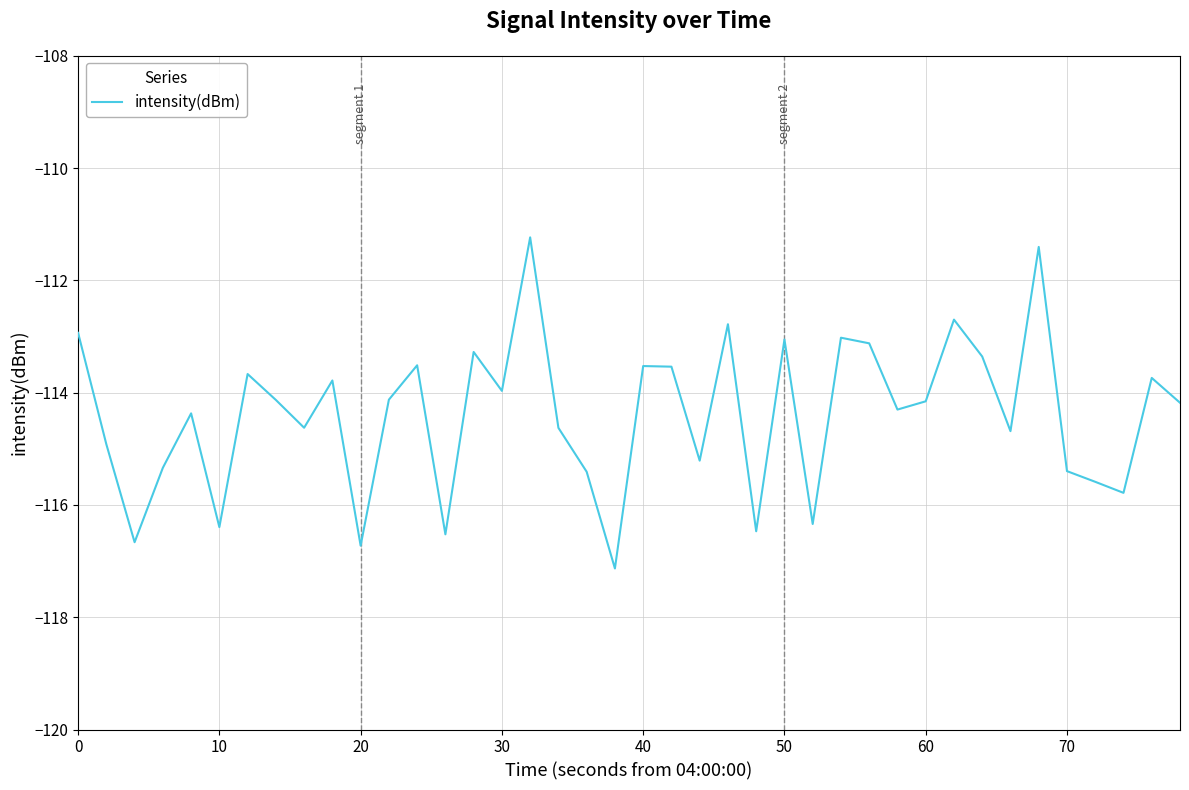

What is the difference between the maximum and minimum values?

5.9